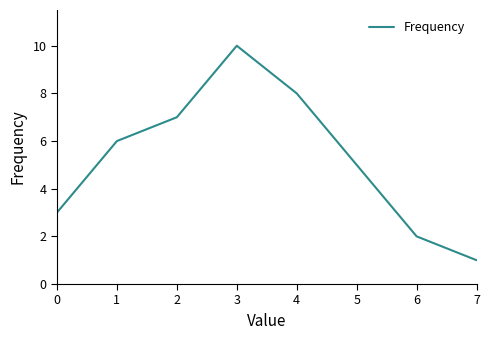

What is the sum of all values?

42